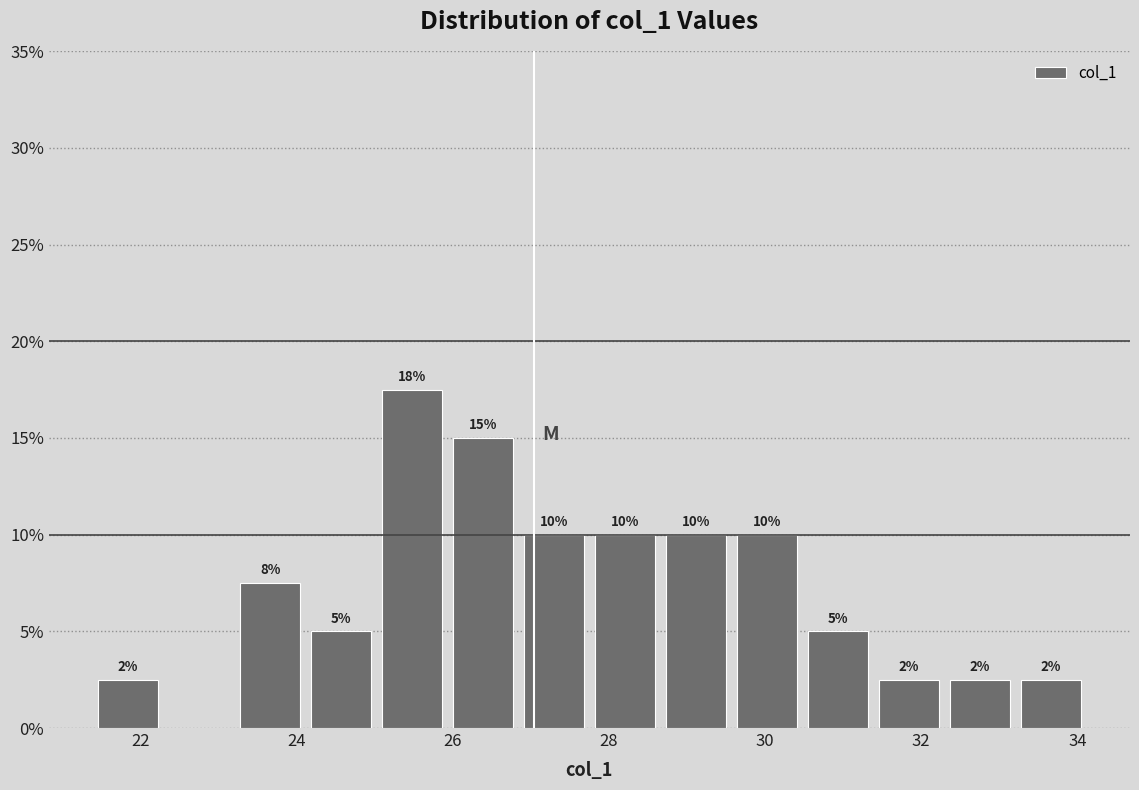

Which range on the x-axis has the tallest bar?

25.0 to 26.0